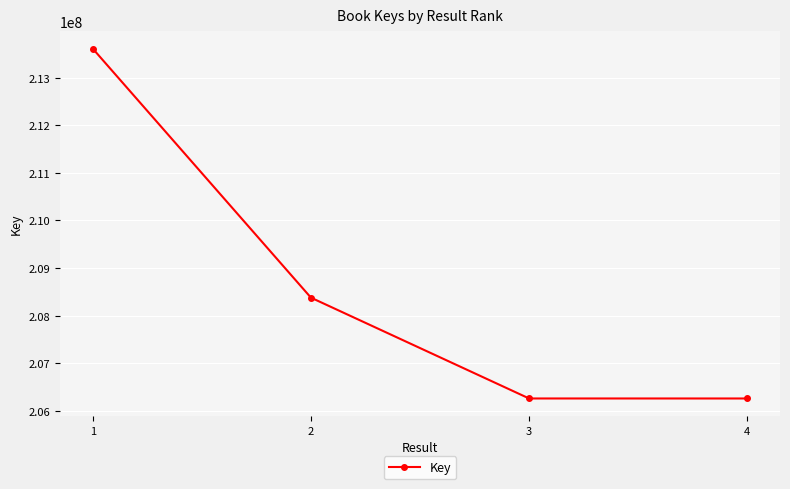

How many data points does each series have?

4